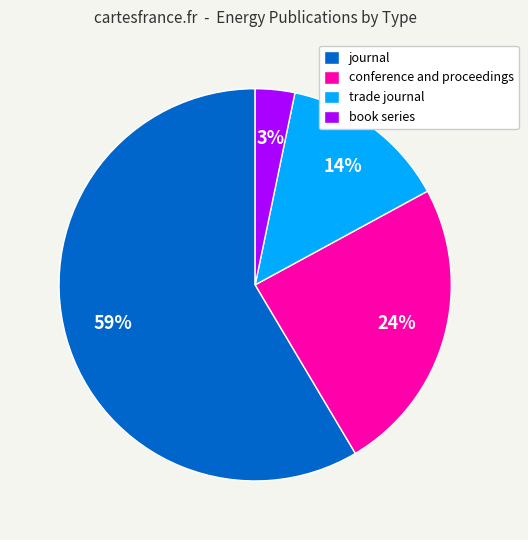

Between journal and conference and proceedings, which is larger?

journal